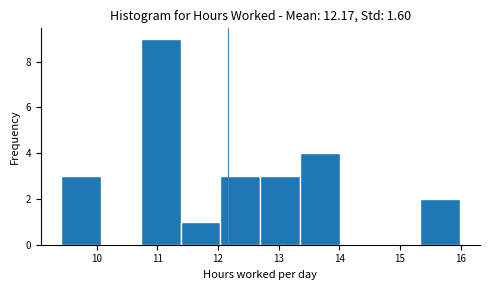

How tall is the bar that spans 9.4 to 10.1 on the x-axis? Neither the bar edges nor the heights are printed on the chart, so give them approximately, as read against the axes.

3